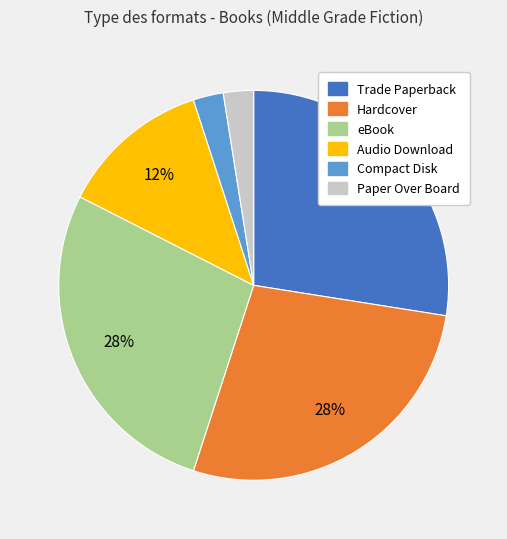

Combined, do Audio Download and eBook account for over 50%?

No